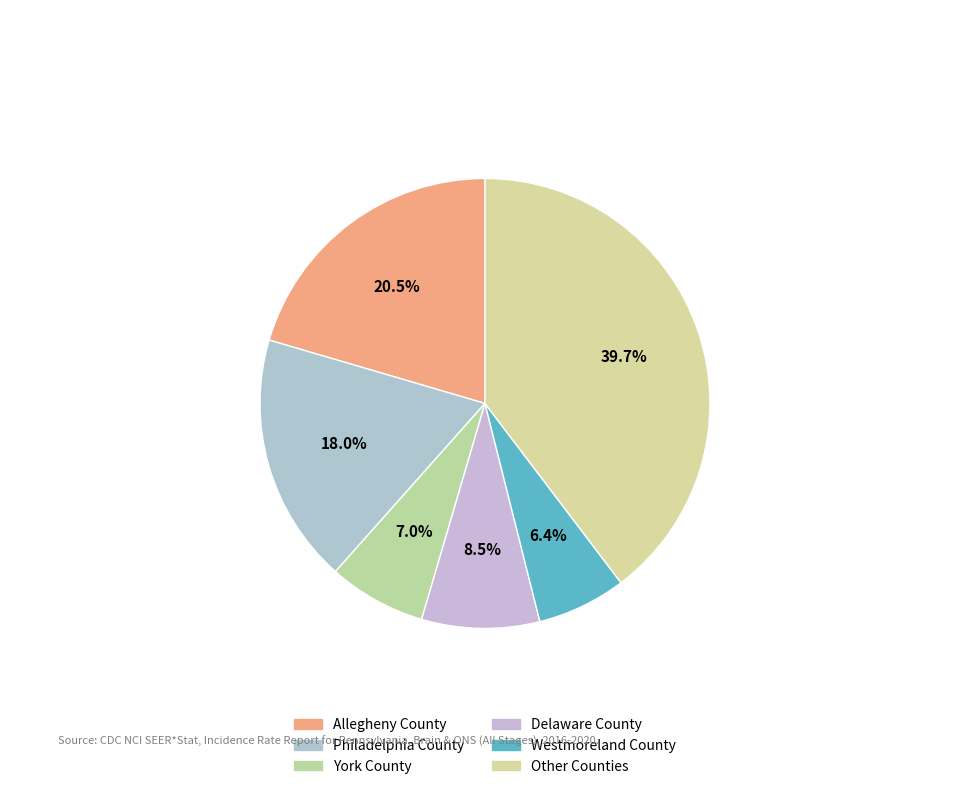

Is there any slice that represents more than half of the pie?

No